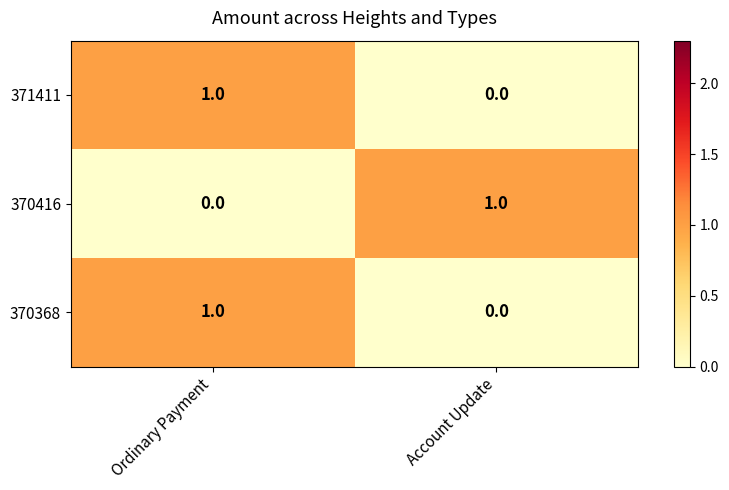

Reading left to right, what are all the values shown in this chart?

371411: 1	0
370416: 0	1
370368: 1	0